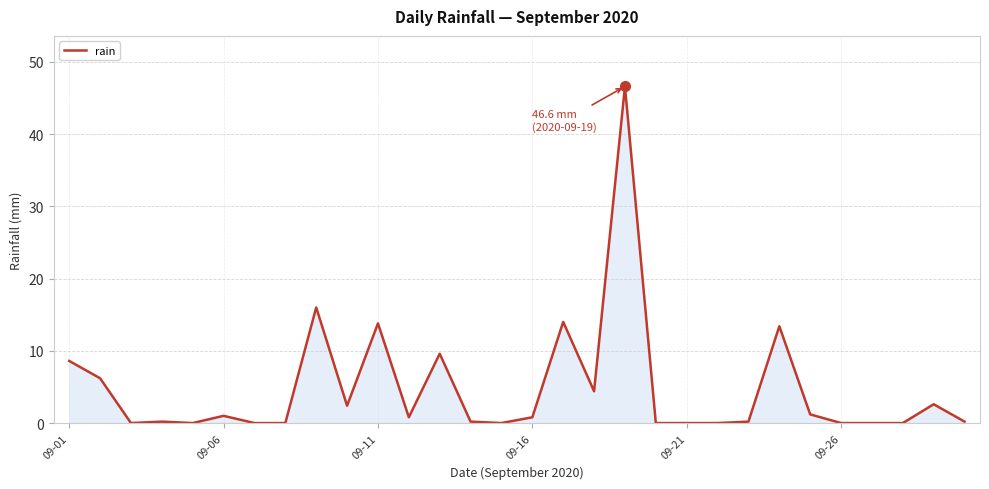

Count the number of categories in the chart.

30